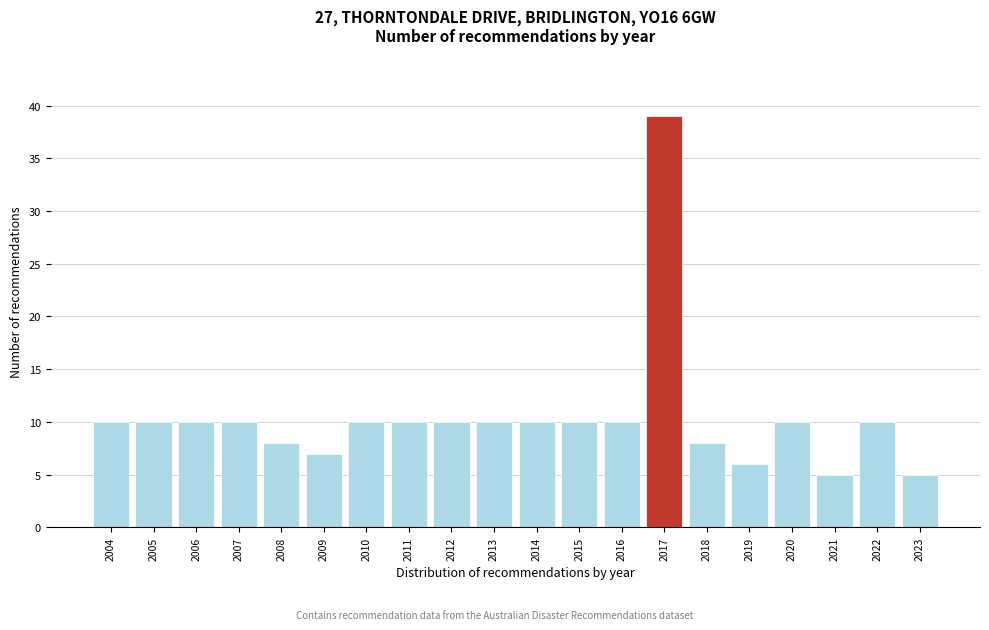

Reading left to right, transcribe this chart: for each bar, give the range it covers on the x-axis and its height. The values are not printed on the chart, so give them approximately, as read against the axis.

2003.5 to 2004.5: 10
2004.5 to 2005.5: 10
2005.5 to 2006.5: 10
2006.5 to 2007.5: 10
2007.5 to 2008.5: 8
2008.5 to 2009.5: 7
2009.5 to 2010.5: 10
2010.5 to 2011.5: 10
2011.5 to 2012.5: 10
2012.5 to 2013.5: 10
2013.5 to 2014.5: 10
2014.5 to 2015.5: 10
2015.5 to 2016.5: 10
2016.5 to 2017.5: 39
2017.5 to 2018.5: 8
2018.5 to 2019.5: 6
2019.5 to 2020.5: 10
2020.5 to 2021.5: 5
2021.5 to 2022.5: 10
2022.5 to 2023.5: 5